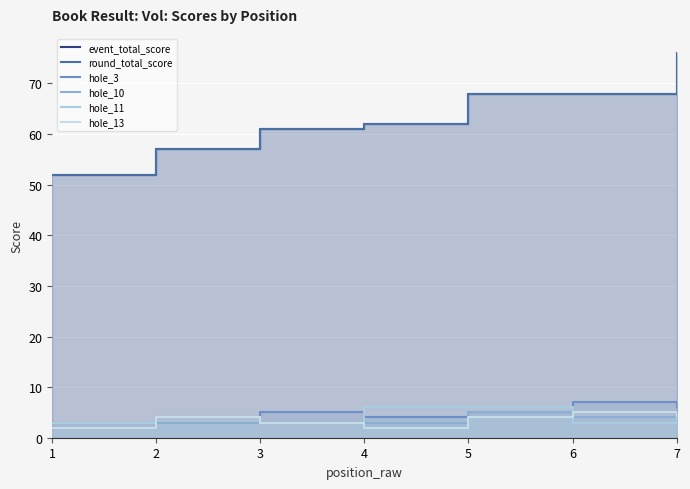

How many data points in hole_11 are above 4?

3